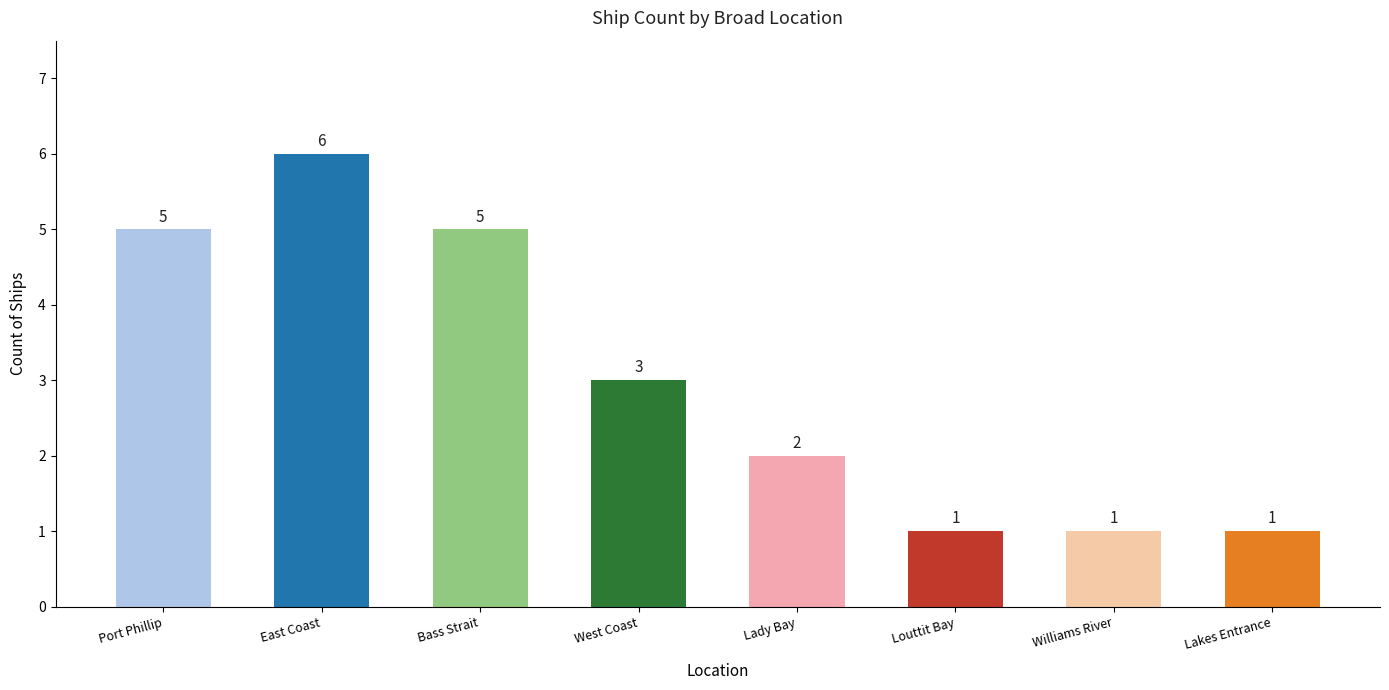

What is the sum of the values at Bass Strait and Lakes Entrance?

6